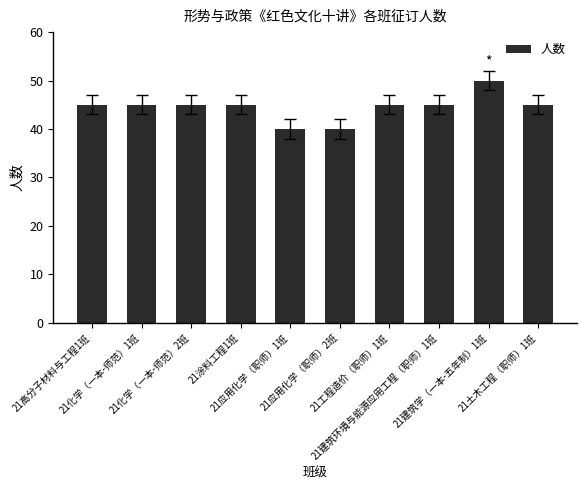

The chart shows a value of 74 at 21土木工程（职师）1班. True or false?

False